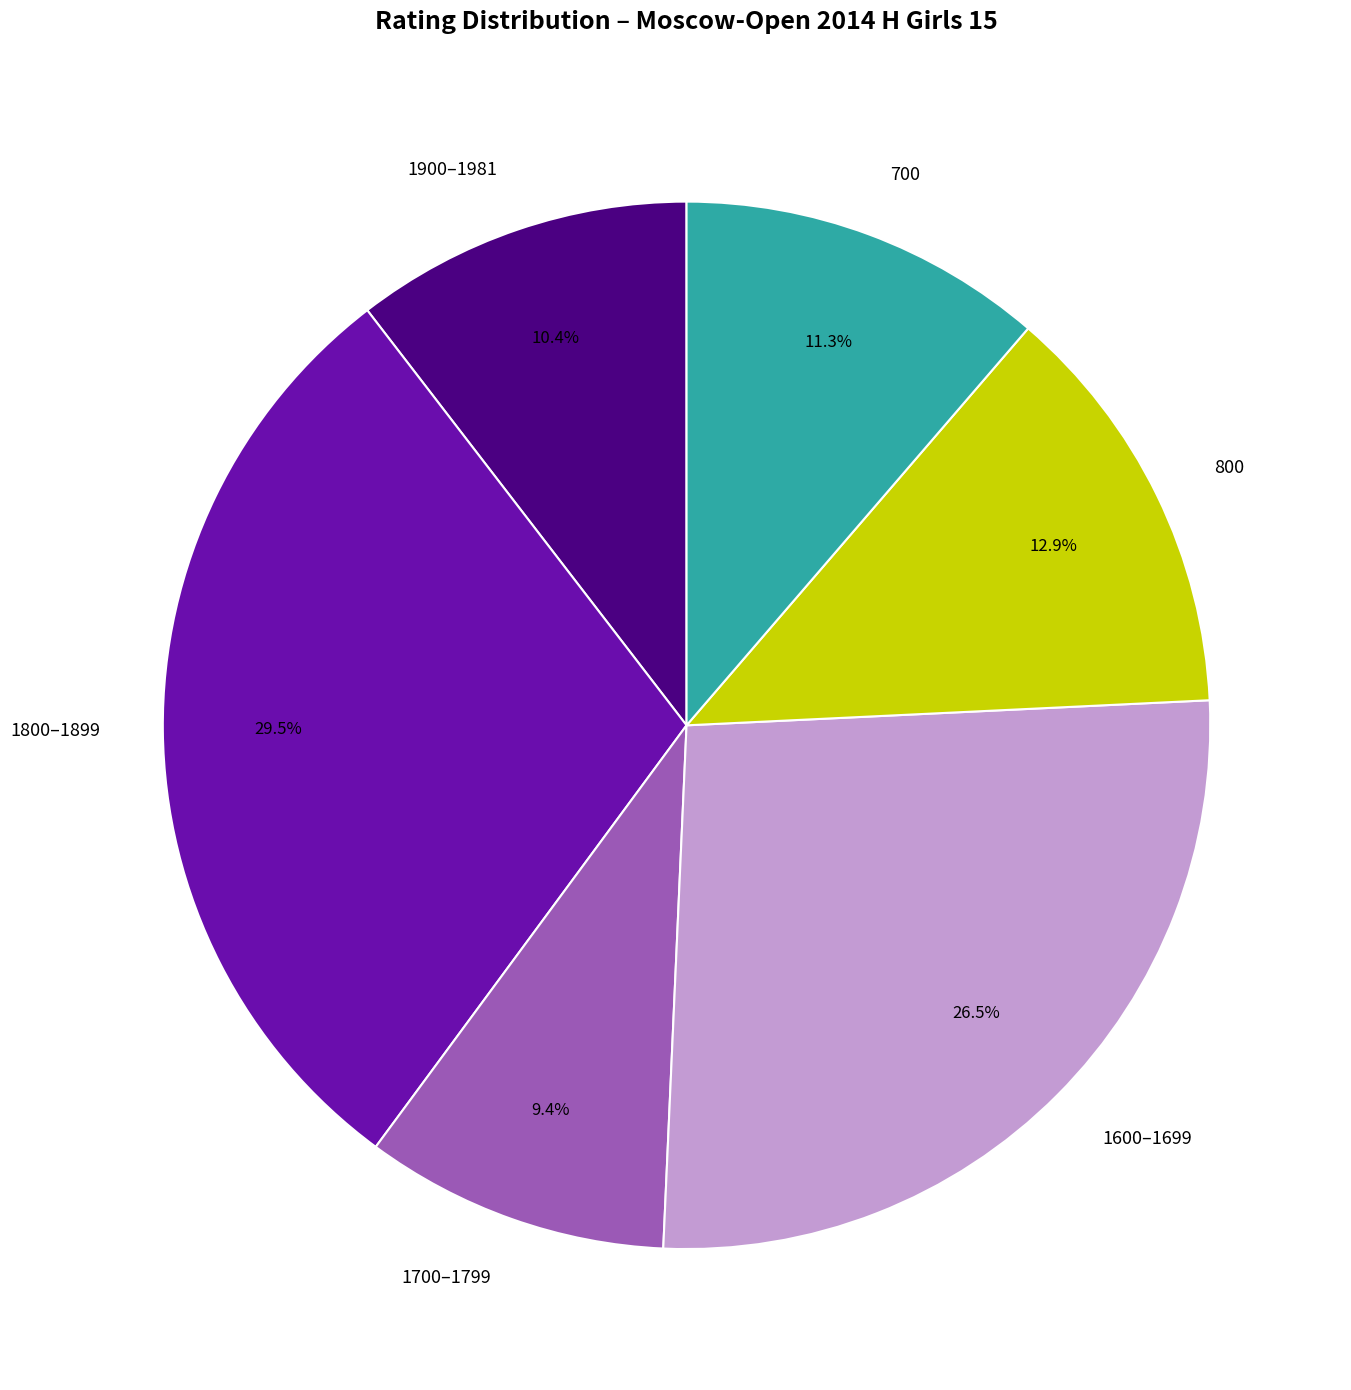

What percentage is NOT represented by 1800–1899?

70.5%